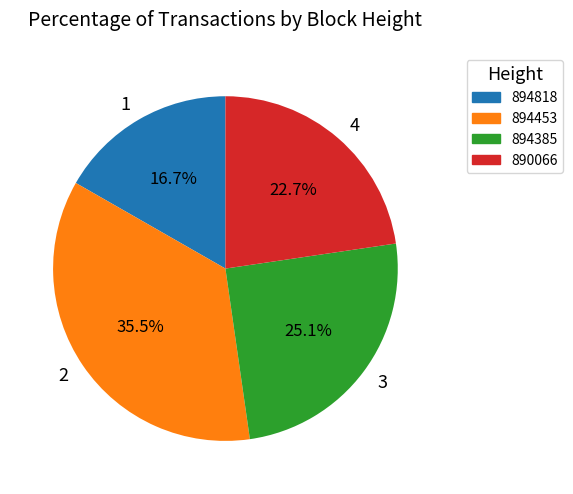

Does 2 account for over 50% of the chart?

No